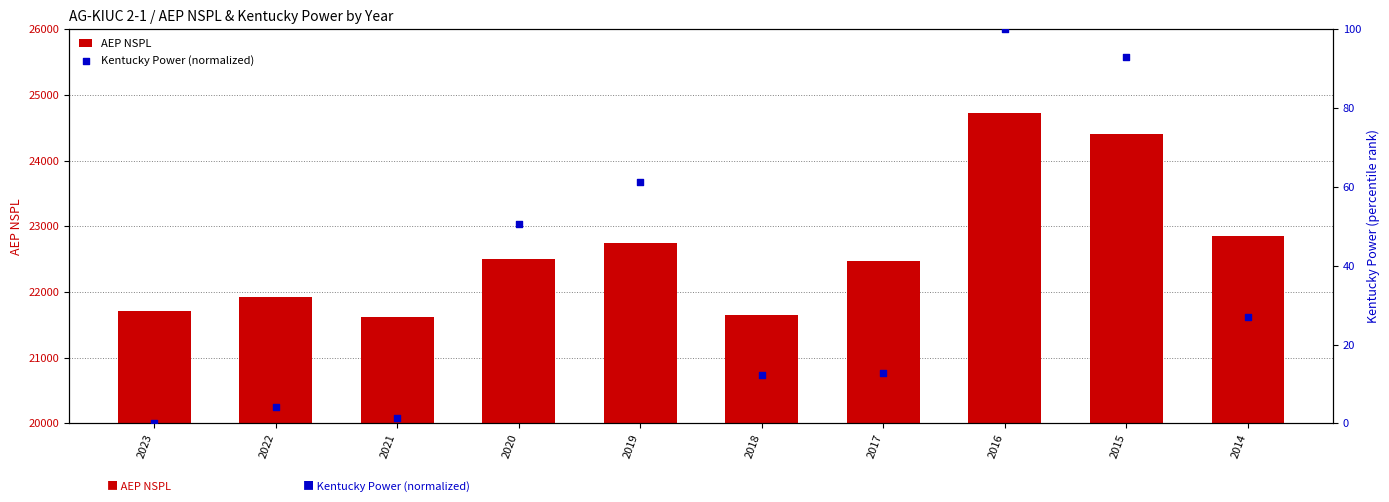

Which series contains the highest Y value?

AEP NSPL